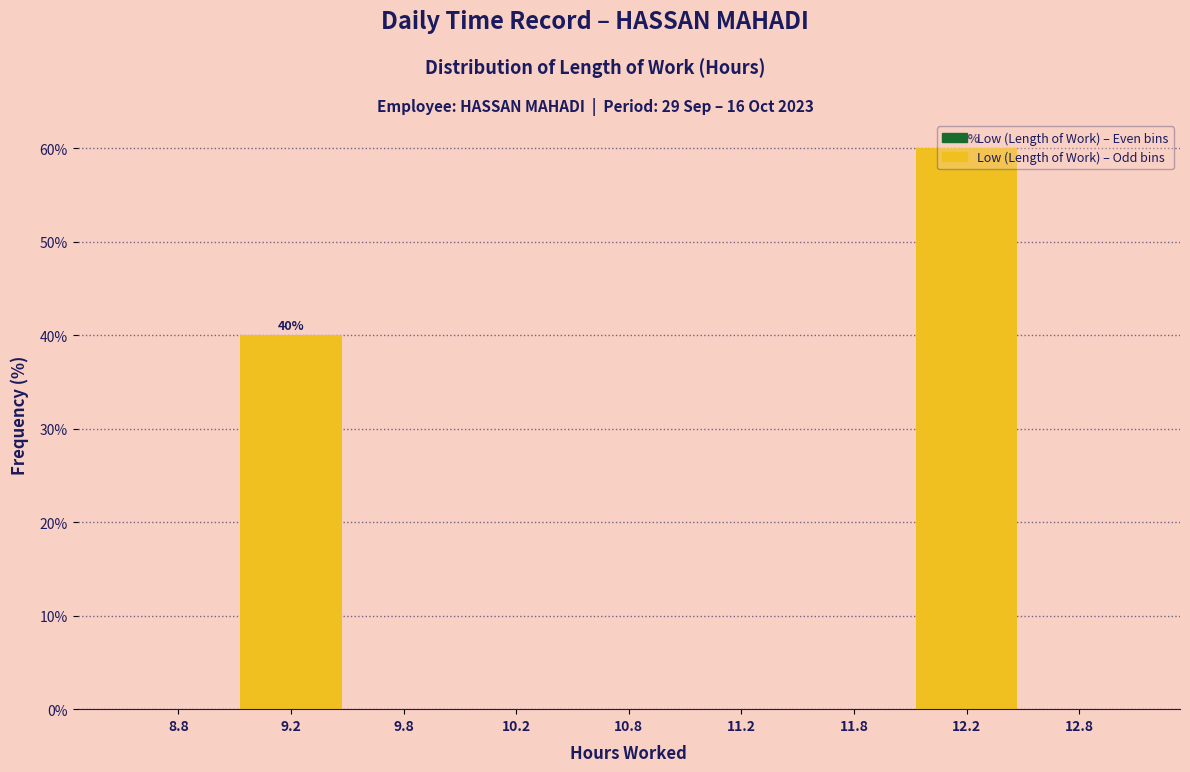

What is the change in value from 10.2 to 12.2?

+60